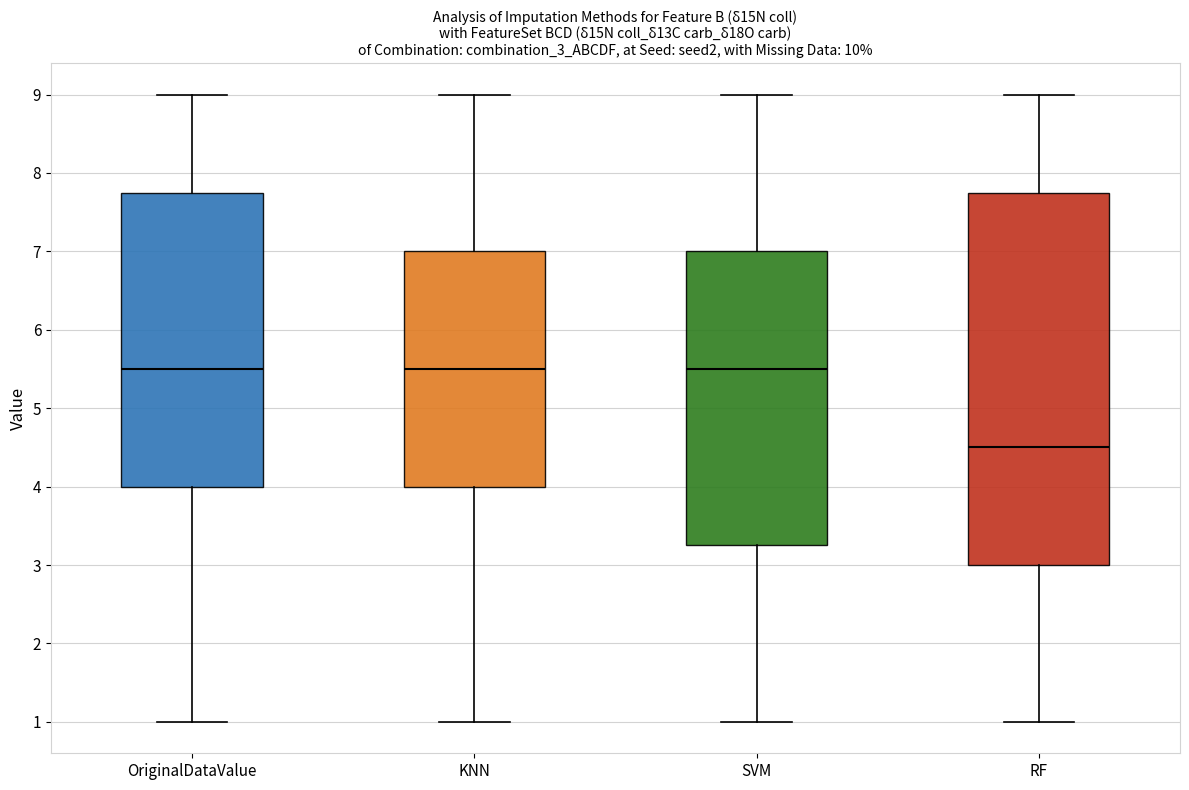

Which box's median line is the lowest?

RF